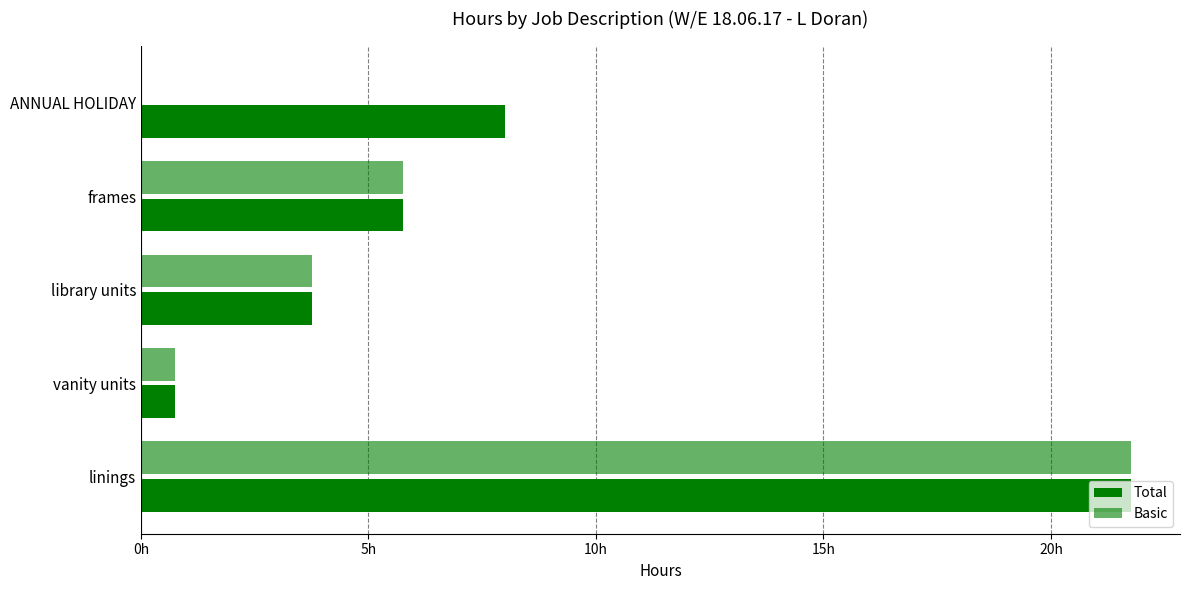

What is the average value of the Total series?

8.0